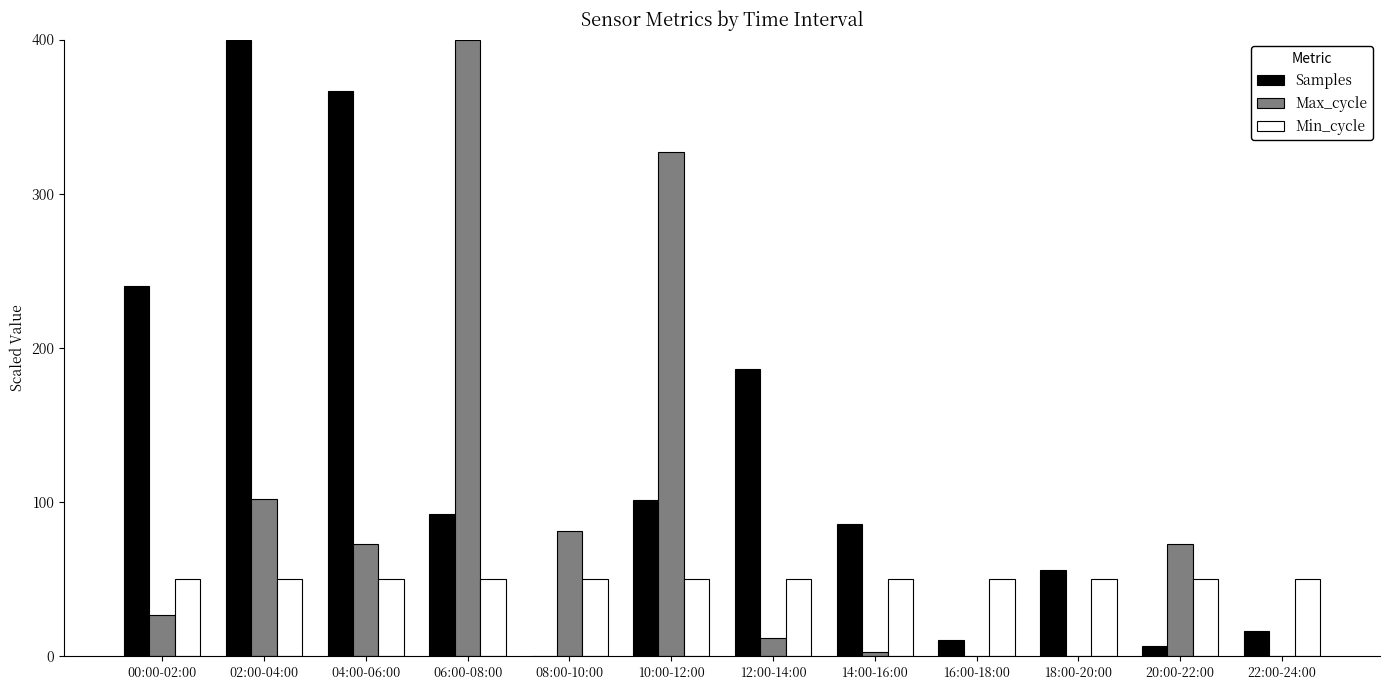

Is the value of Samples at 20:00-22:00 greater than the value of Max_cycle at 00:00-02:00?

No